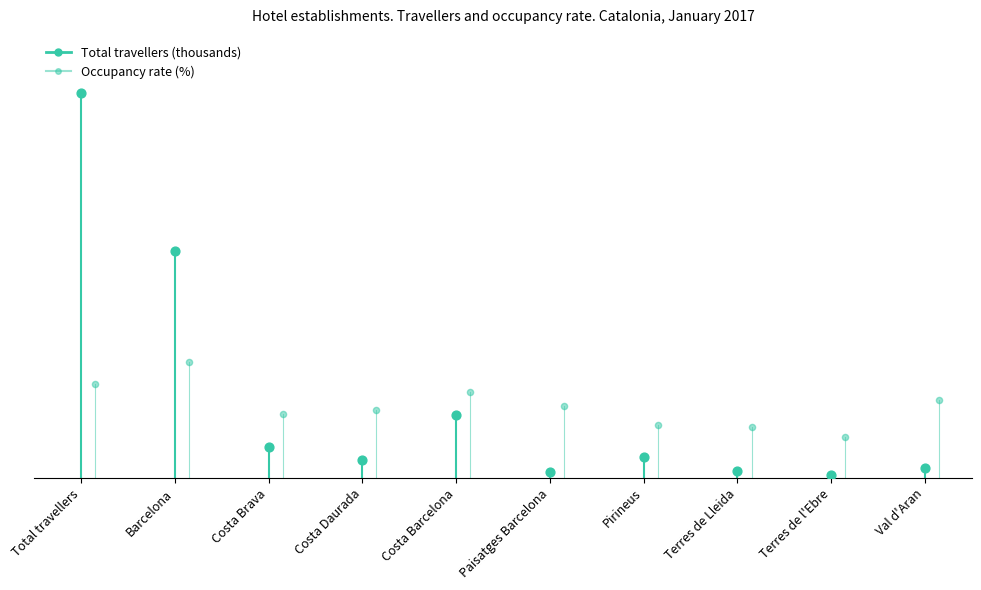

At how many categories does at least one series exceed 614?

1